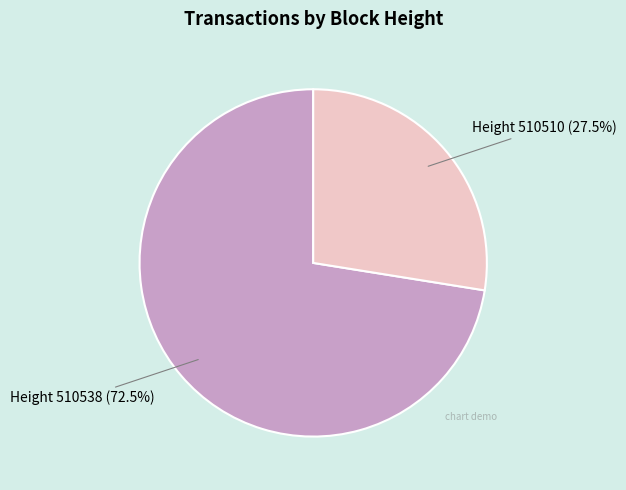

To the nearest percent, what is the average slice percentage?

50%